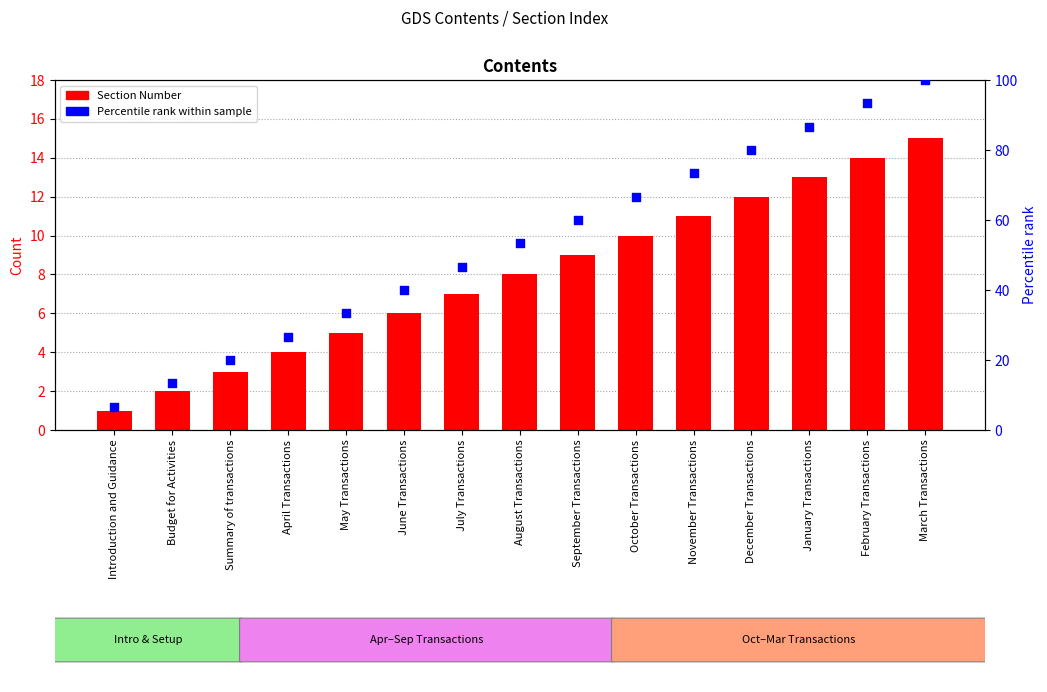

Which series contains the lowest Y value?

Section Number